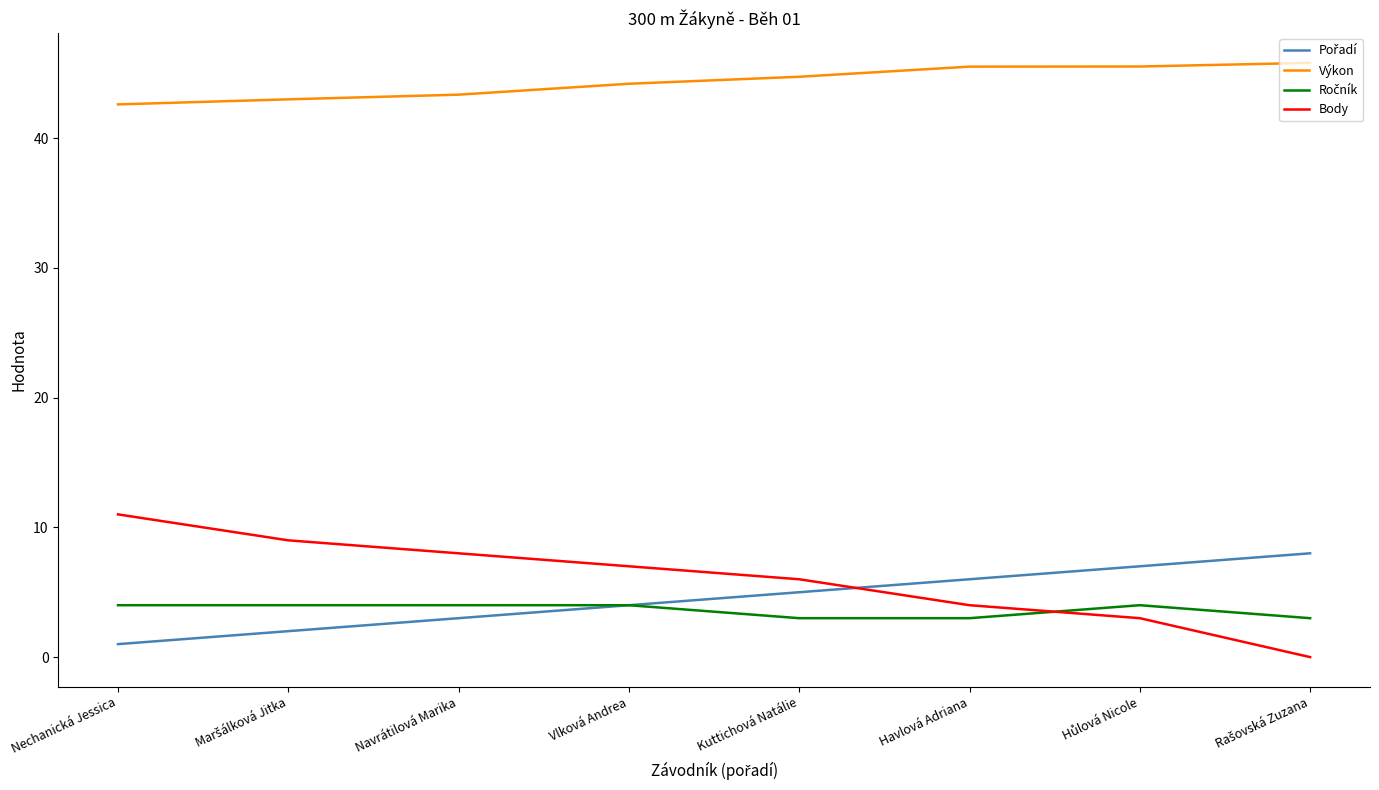

Which series has the largest total across all categories?

Výkon